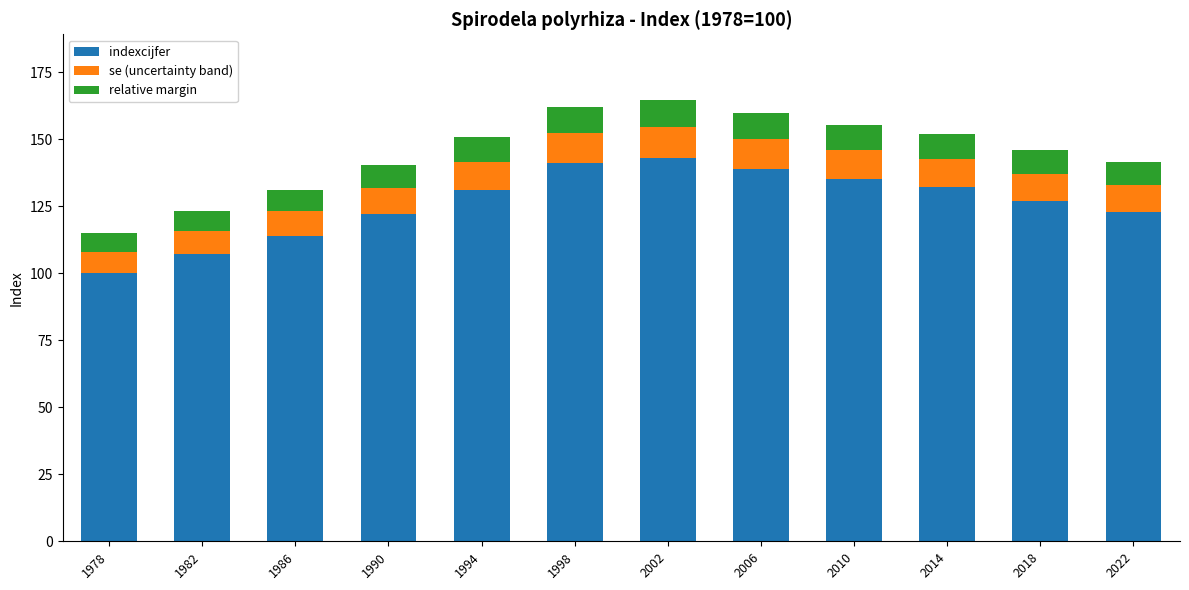

The indexcijfer series shows 127.0 at 2018. True or false?

True